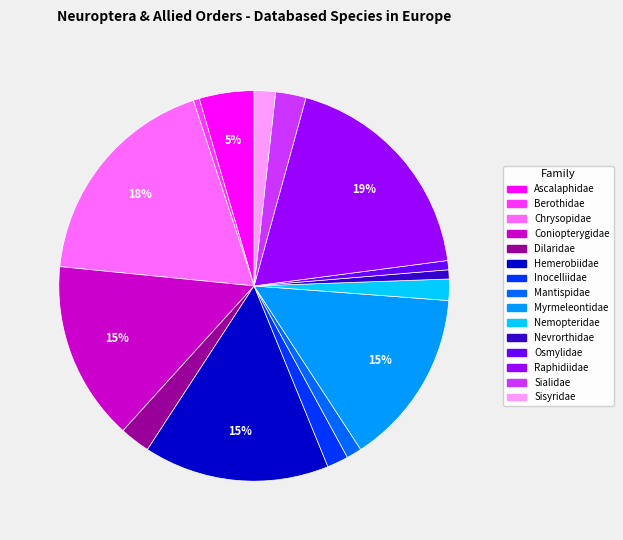

Is it true that Sisyridae is 2% of the pie?

True